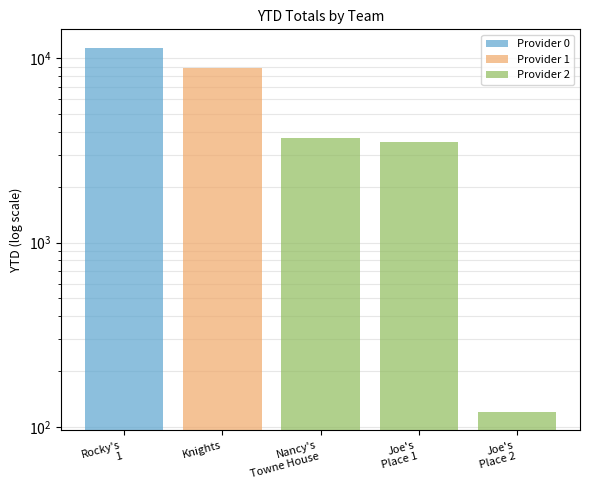

What is the smallest value displayed?

120